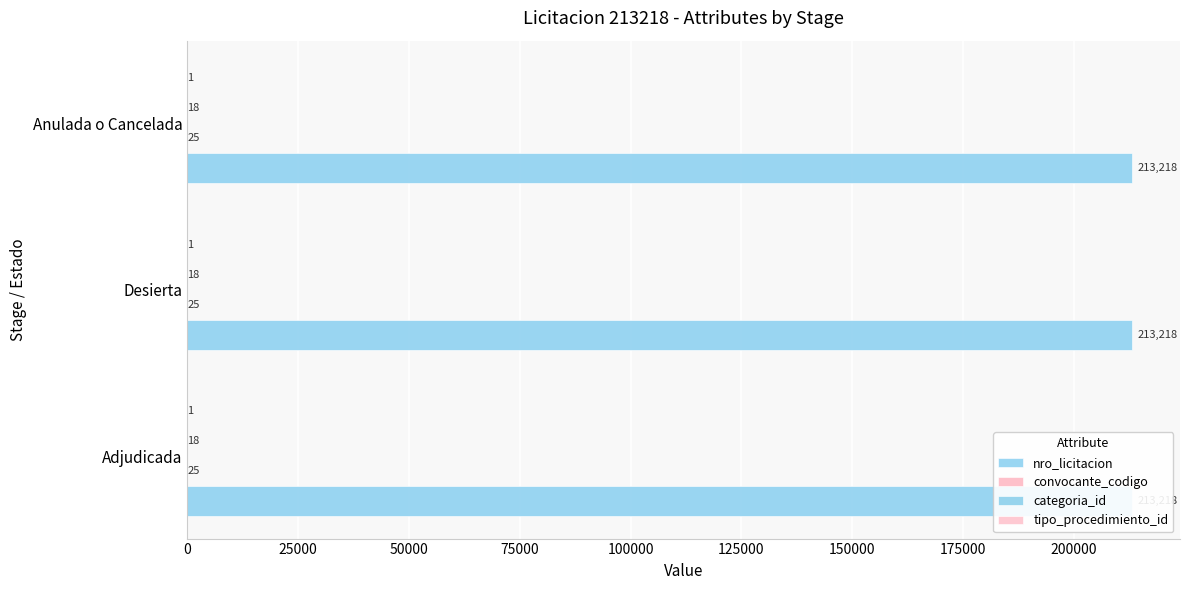

What is the spread (max minus min) of values at Anulada o Cancelada?

213217